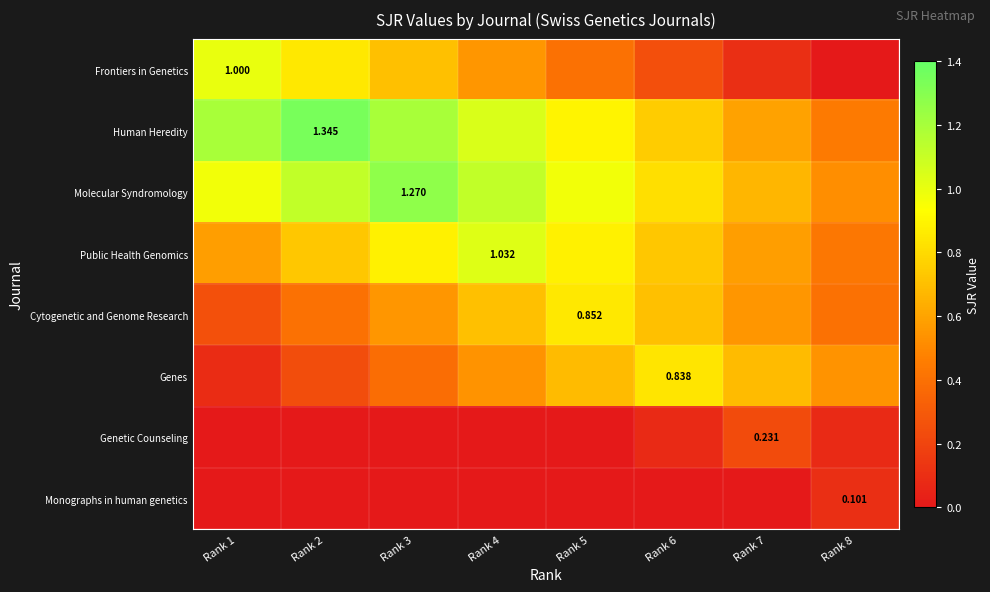

What is the difference between the maximum and minimum values in the Genetic Counseling series?

0.2